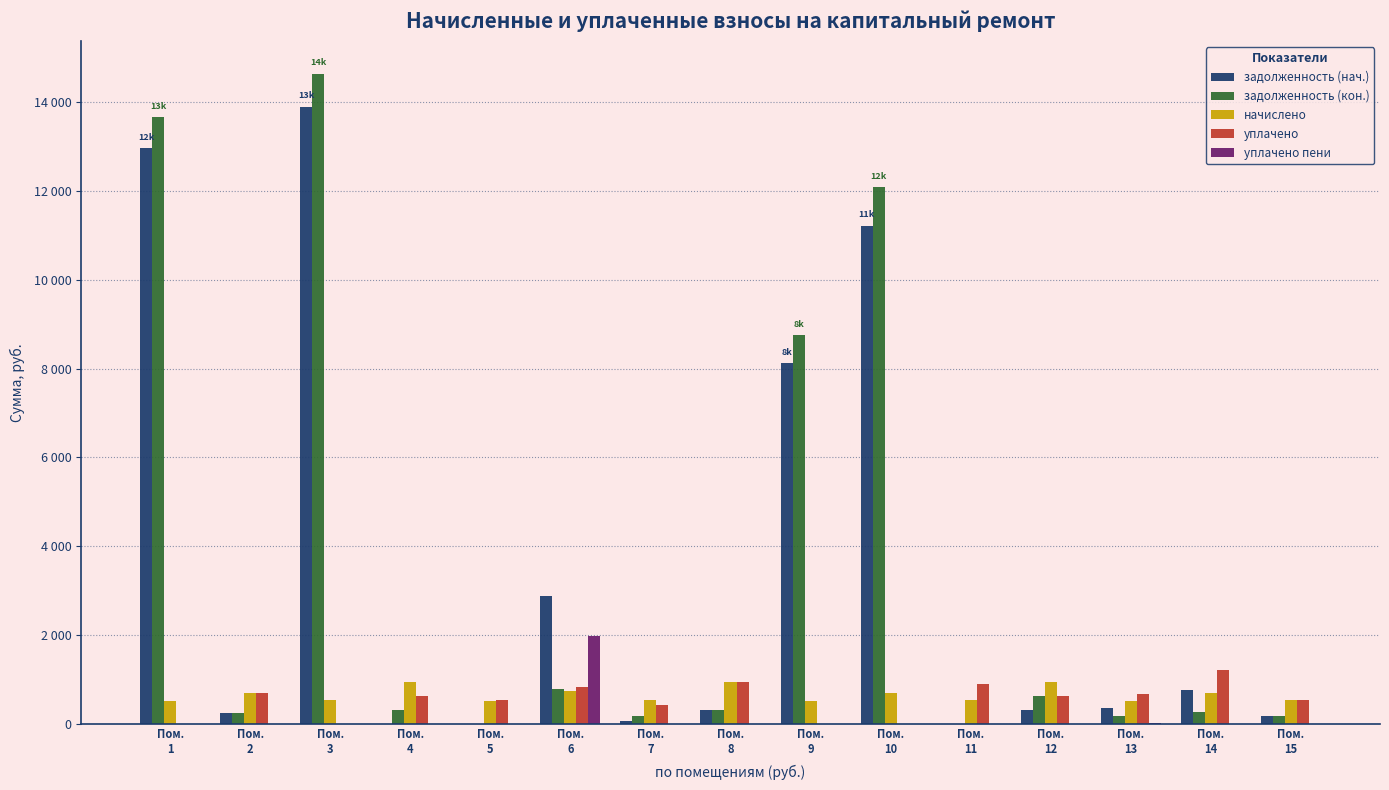

Are the bars horizontal?

No